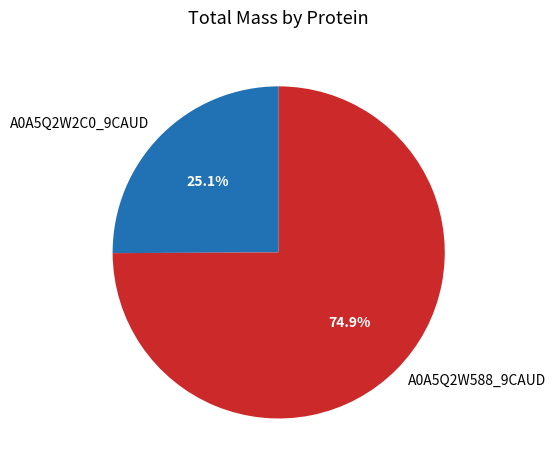

To the nearest percent, what is the difference between the A0A5Q2W2C0_9CAUD and A0A5Q2W588_9CAUD slice percentages?

50%